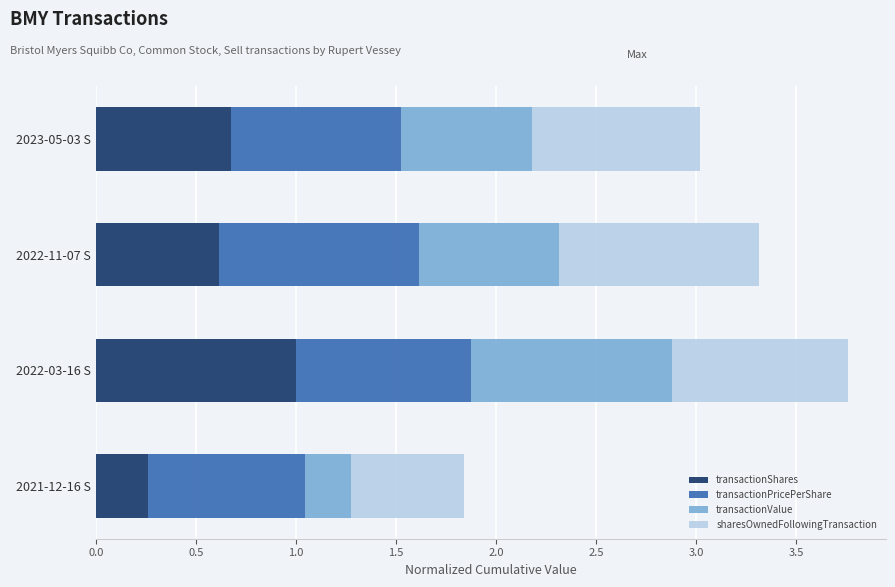

The value of transactionShares at 2023-05-03 S is 0.2. True or false?

False